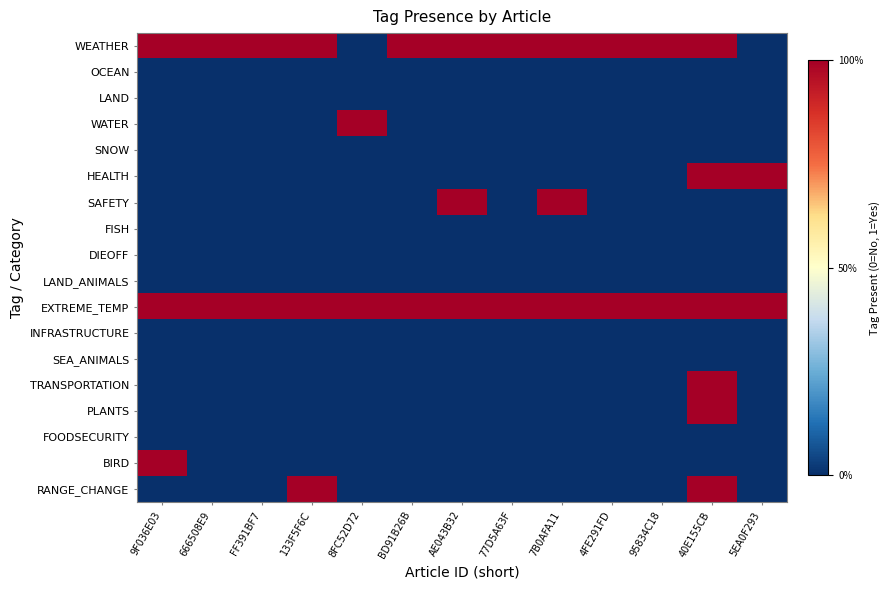

At AE043B32, list the series in order from smallest to largest.

OCEAN, LAND, WATER, SNOW, HEALTH, FISH, DIEOFF, LAND_ANIMALS, INFRASTRUCTURE, SEA_ANIMALS, TRANSPORTATION, PLANTS, FOODSECURITY, BIRD, RANGE_CHANGE, WEATHER, SAFETY, EXTREME_TEMP